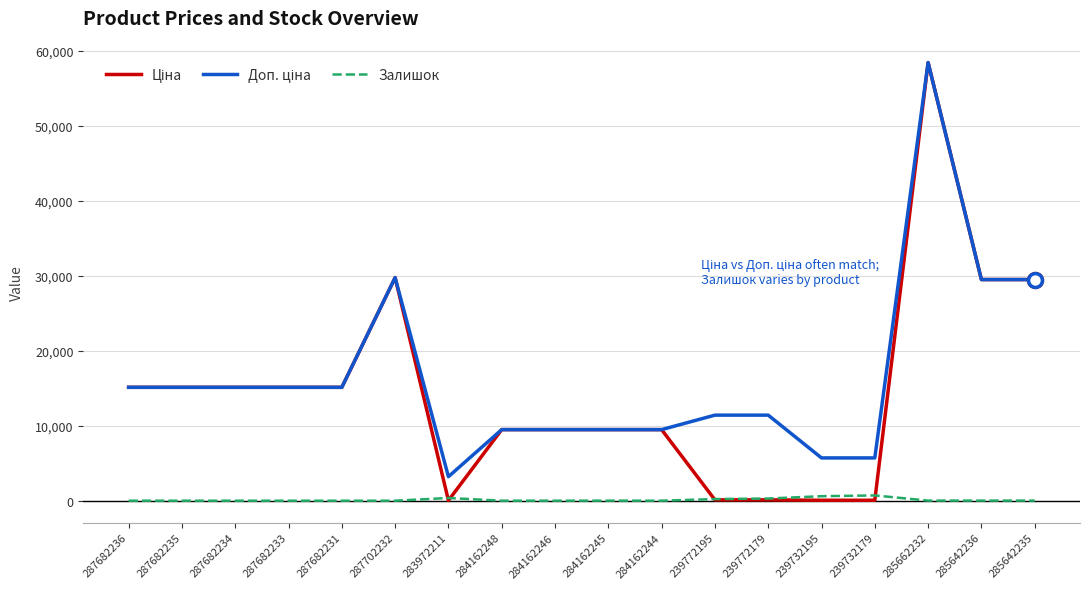

What is the maximum value shown in the chart?

58426.5